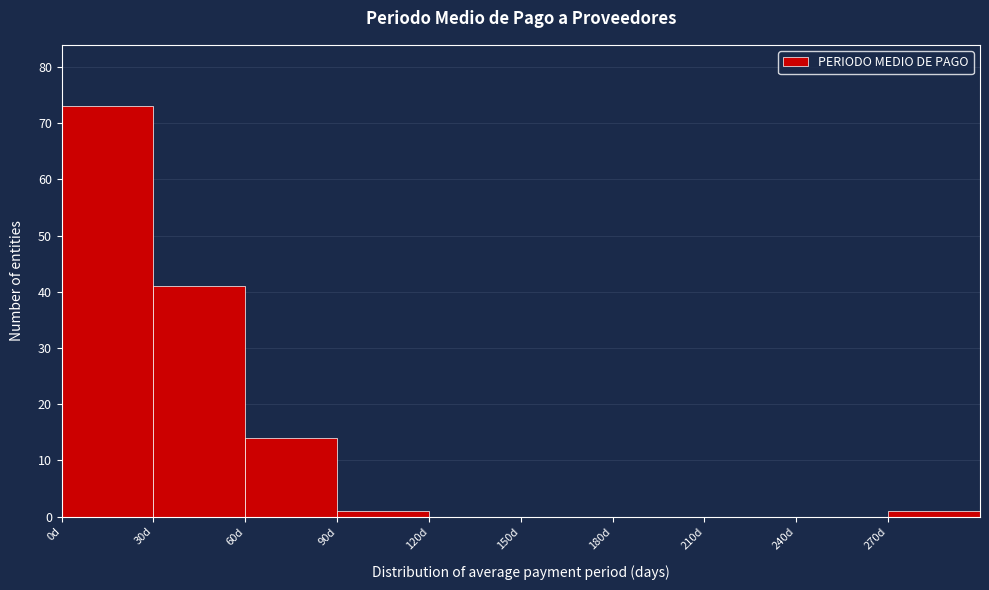

Reading left to right, list every bar in this chart as the range it spans on the x-axis followed by its height. The values are not printed on the chart, so give them approximately, as read against the axis.

0 to 30: 73
30 to 60: 41
60 to 90: 14
90 to 120: 1
120 to 150: 0
150 to 180: 0
180 to 210: 0
210 to 240: 0
240 to 270: 0
270 to 300: 1